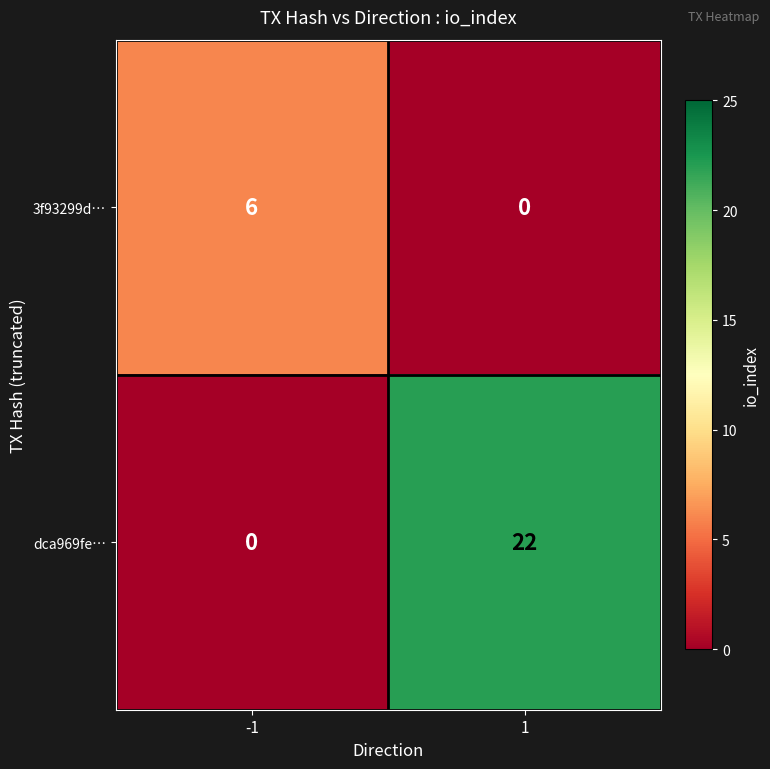

Count the number of data series in this chart.

2